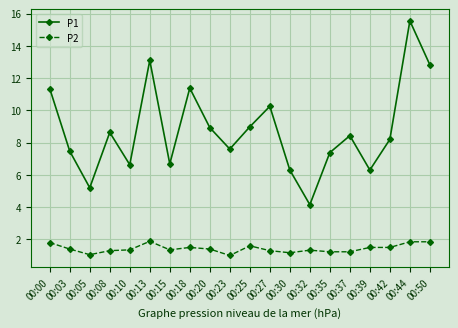

Which series changed the most between 00:03 and 00:05?

P1